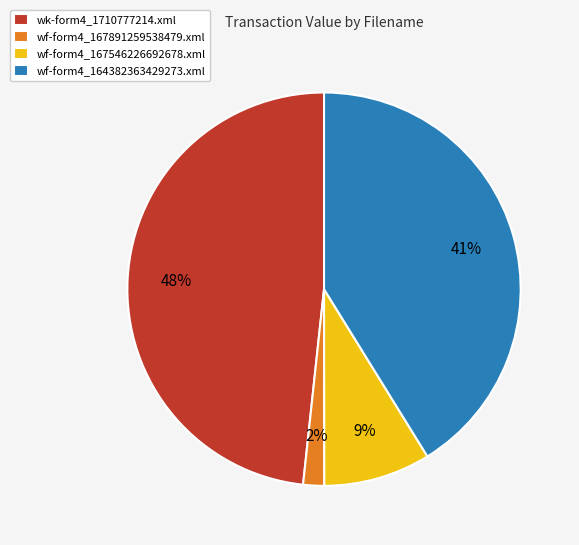

Combined, do wf-form4_167546226692678.xml and wk-form4_1710777214.xml account for over 50%?

Yes